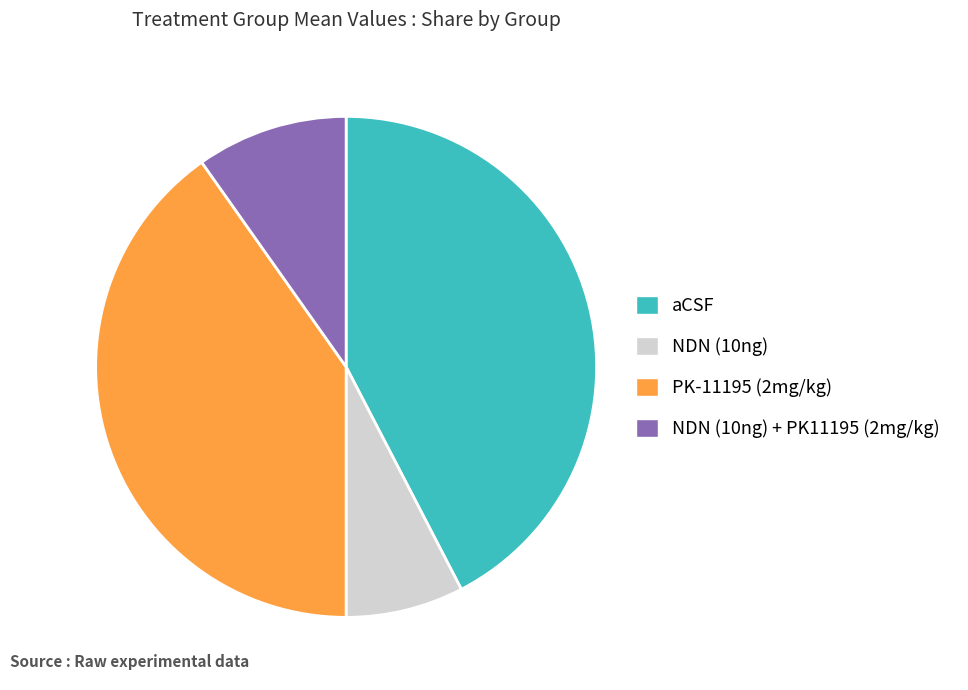

How many segments does this pie chart have?

4